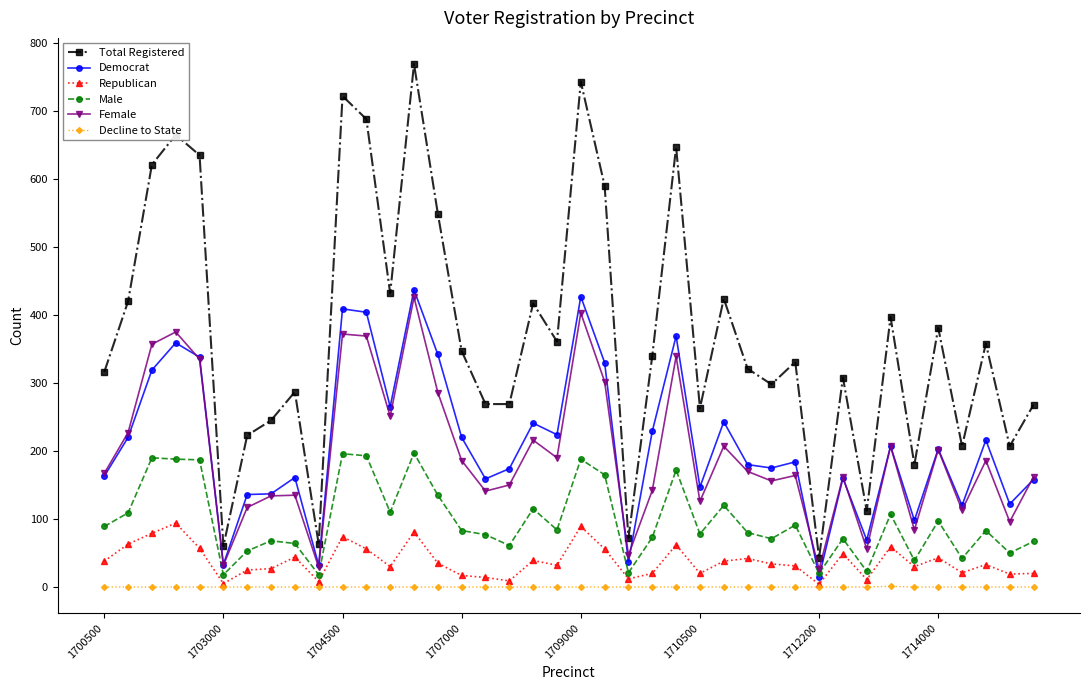

Does the chart have visible grid lines?

No